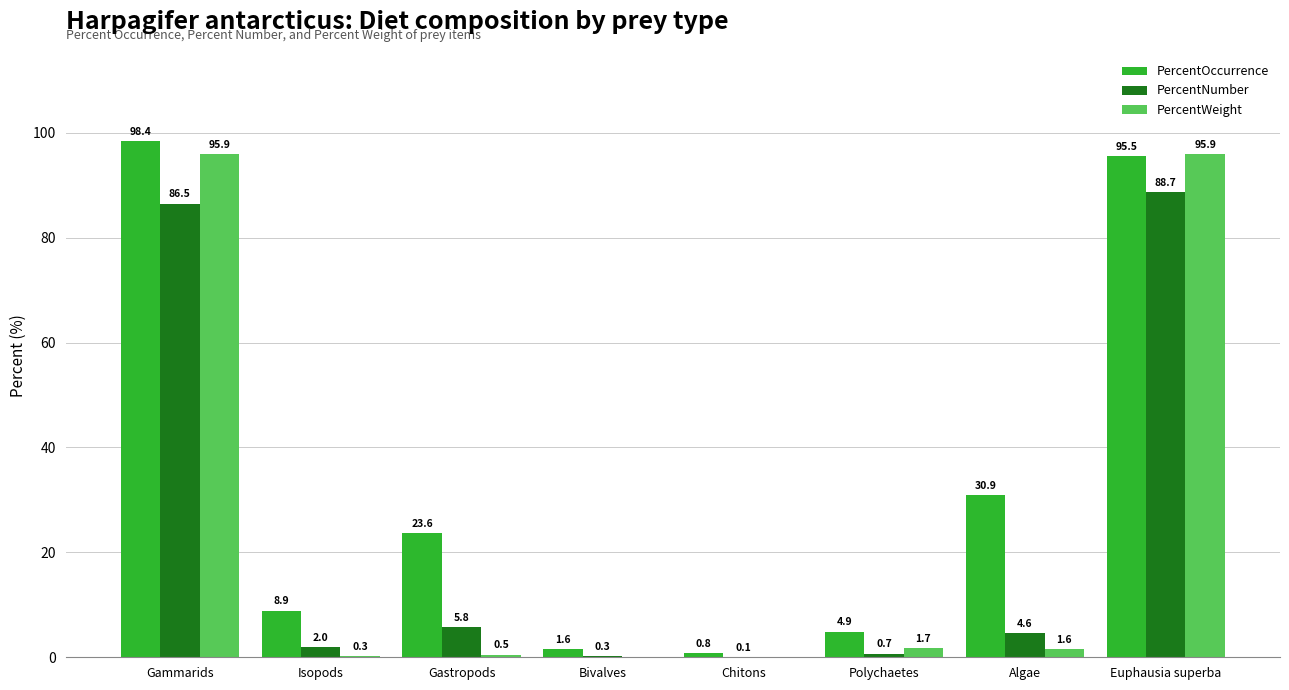

Which series changed the most between Gammarids and Chitons?

PercentOccurrence